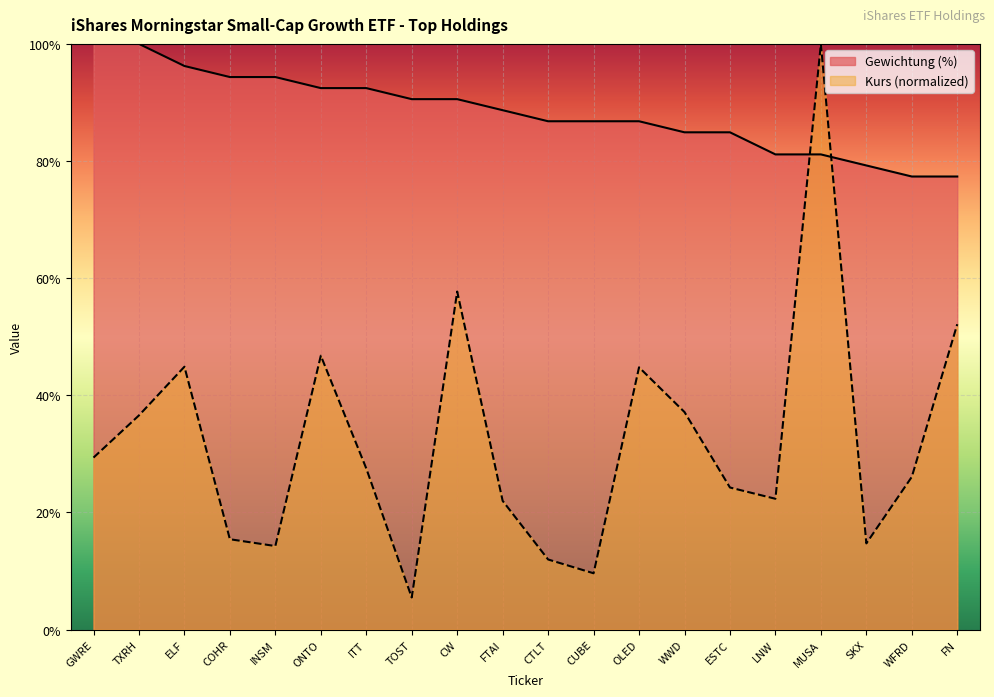

True or false: Kurs has more than 2 interior local peaks.

True